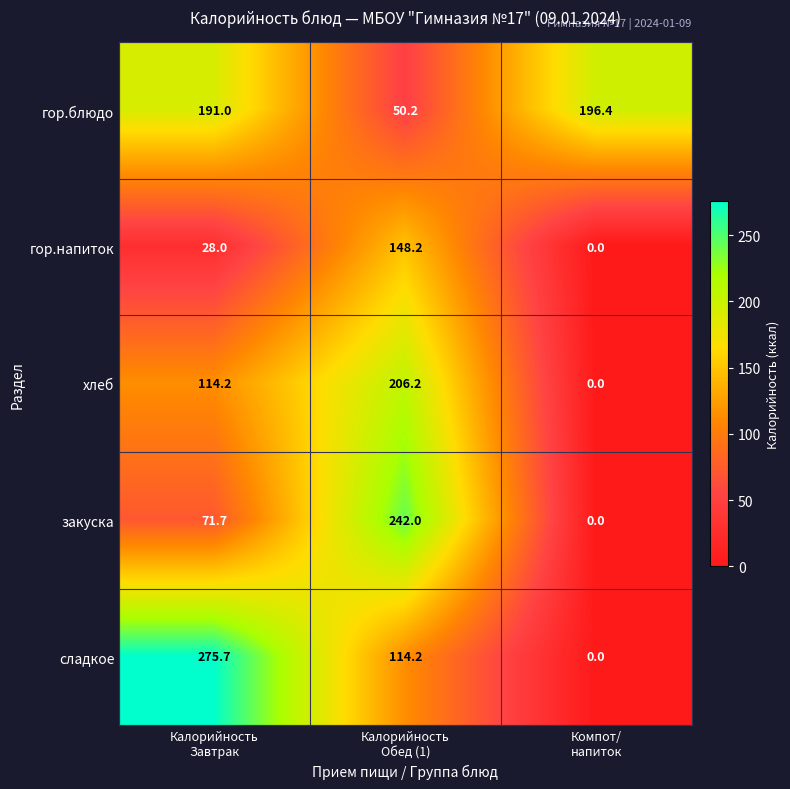

What is the average value of the закуска series?

104.6